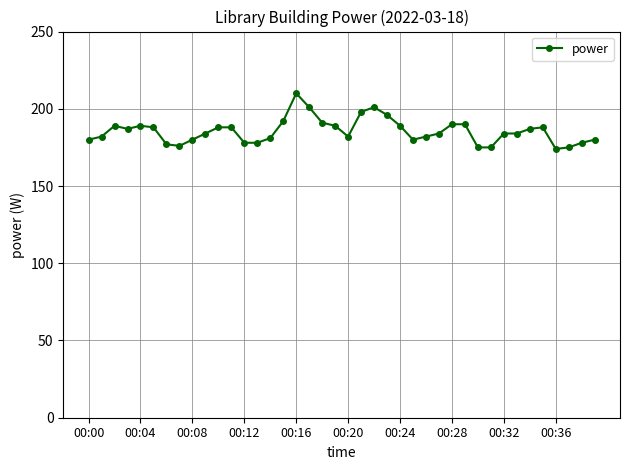

True or false: the data has more than 0 interior local peaks.

True